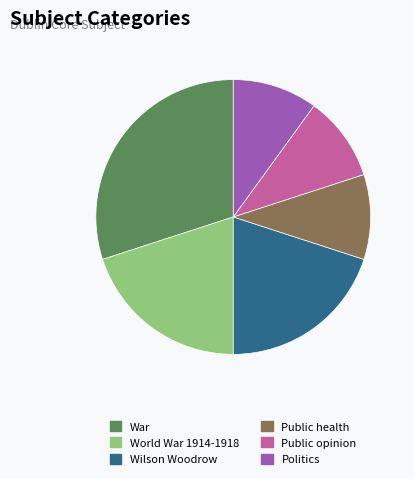

Count the number of slices in the pie.

6